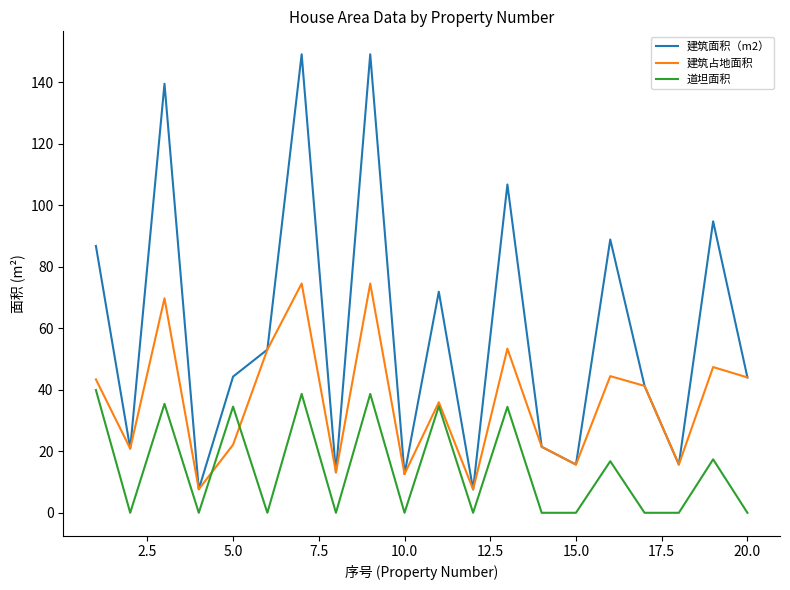

What is the greatest value displayed?

149.2